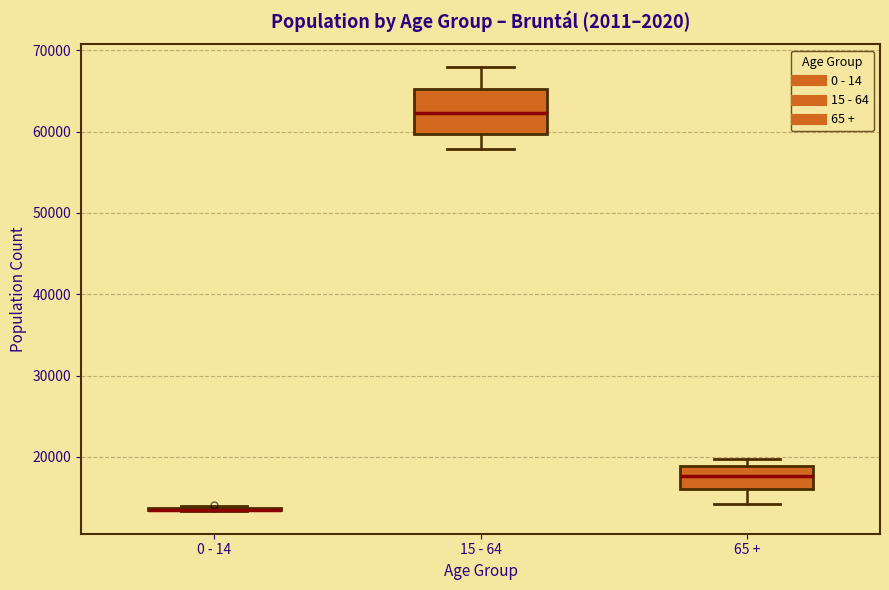

Where does the lower whisker of the box for 15 - 64 end on the y-axis? The values are not printed on the chart, so give them approximately, as read against the axis.

58000